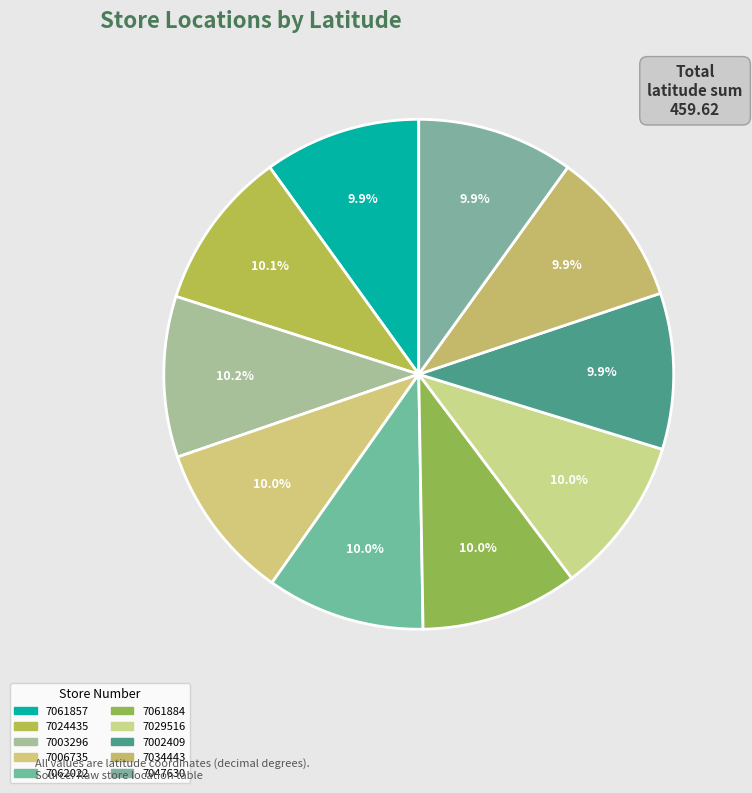

Count the number of slices in the pie.

10